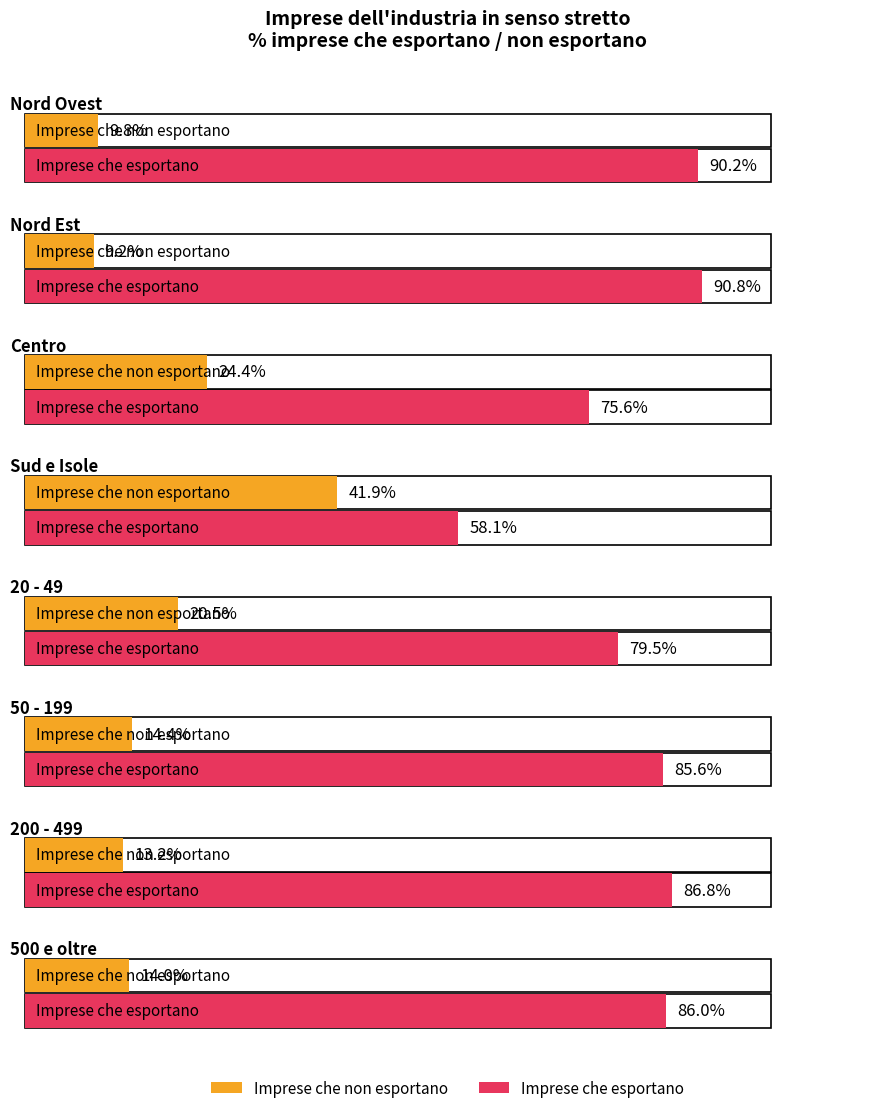

What is the label of the 5th bar from the left?

20 - 49